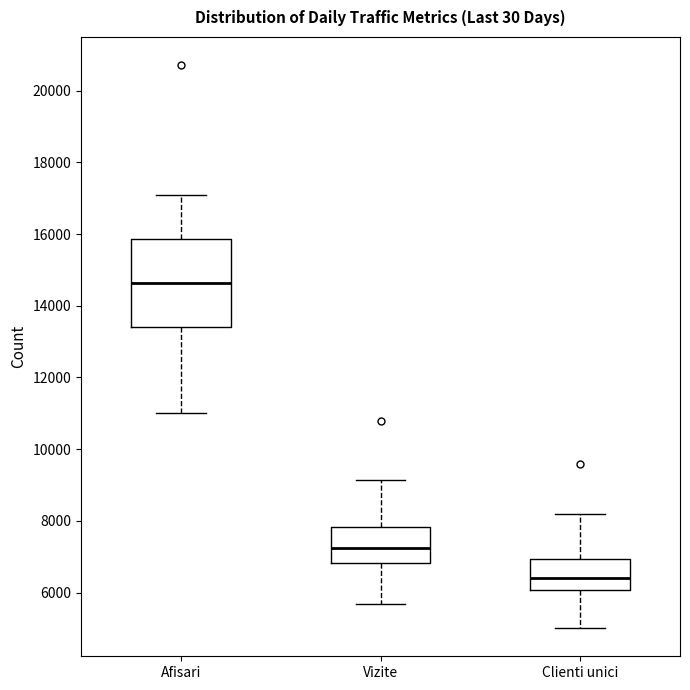

Comparing the boxes themselves (not the whiskers), which one is the tallest?

Afisari